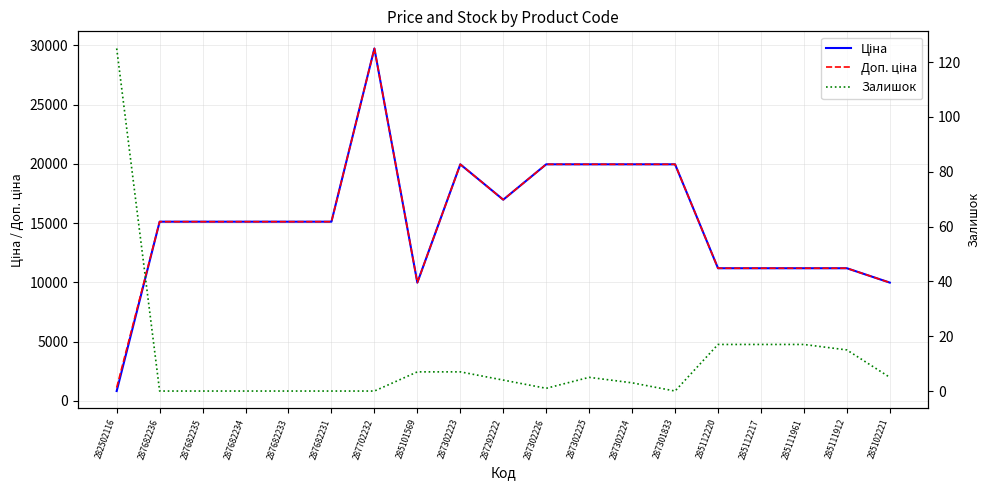

True or false: Залишок and Доп. ціна cross at least once.

False